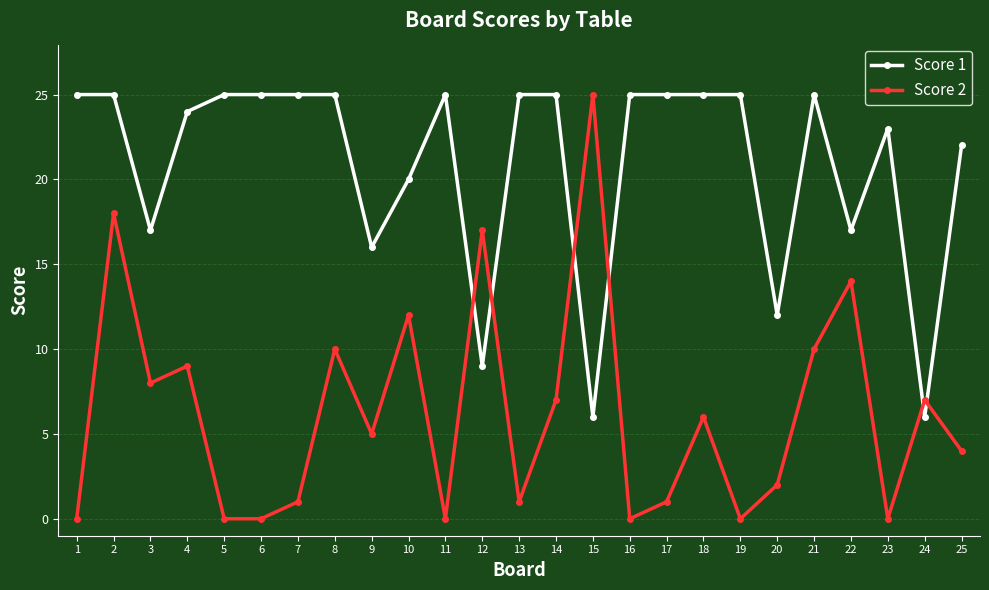

True or false: Score 1 has a value of 25 at 18.

True